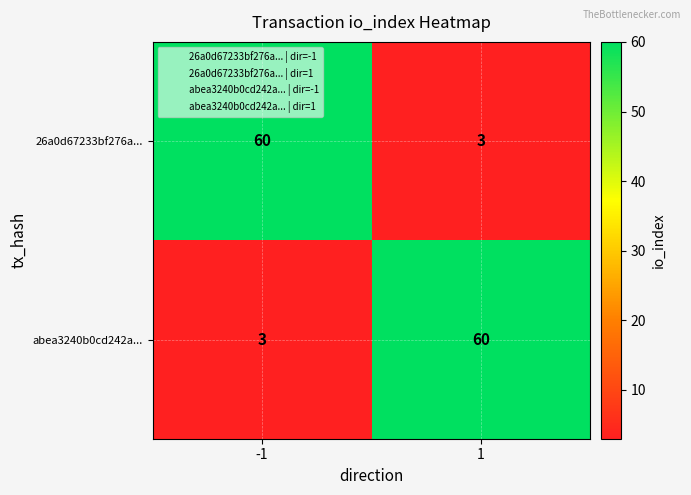

What is the difference between the abea3240b0cd242a... values at 1 and -1?

57